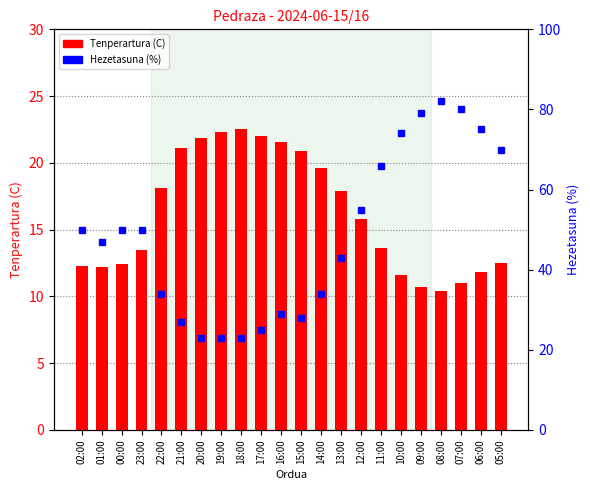

How many groups of bars are there?

22